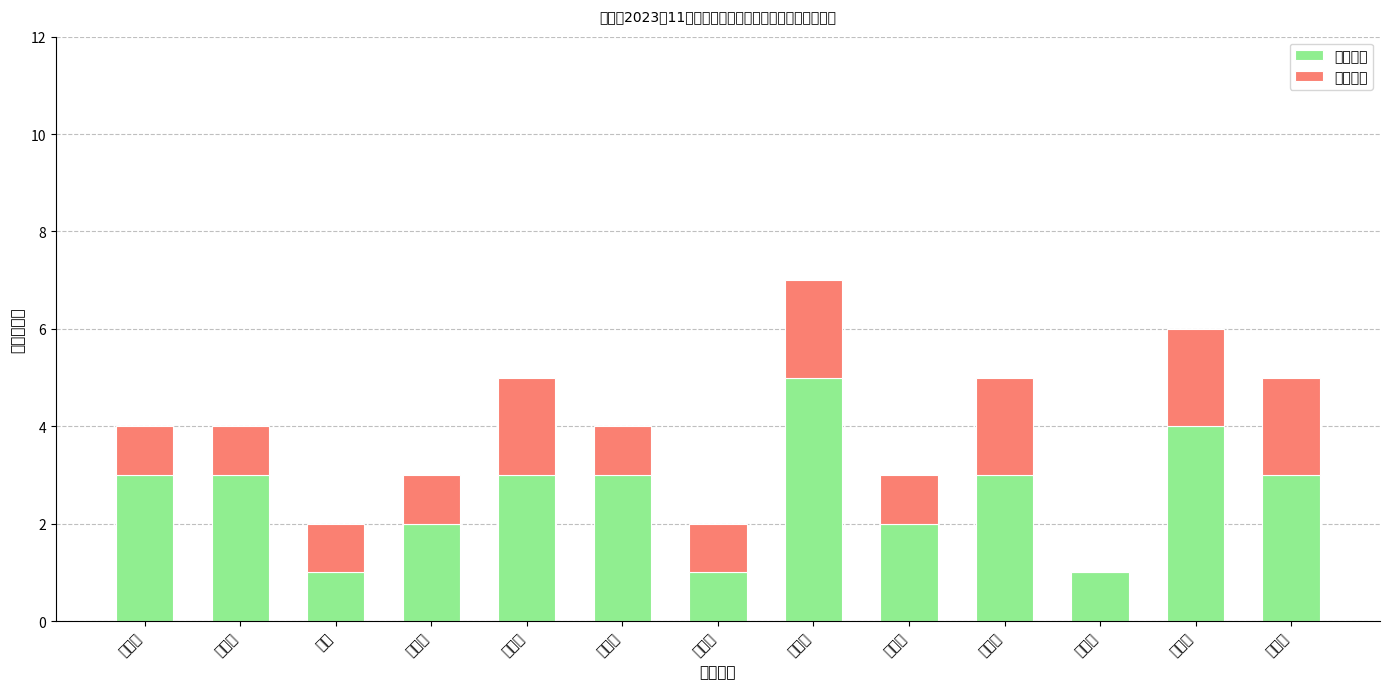

At which label does 基础人口 first exceed 3?

李升顶